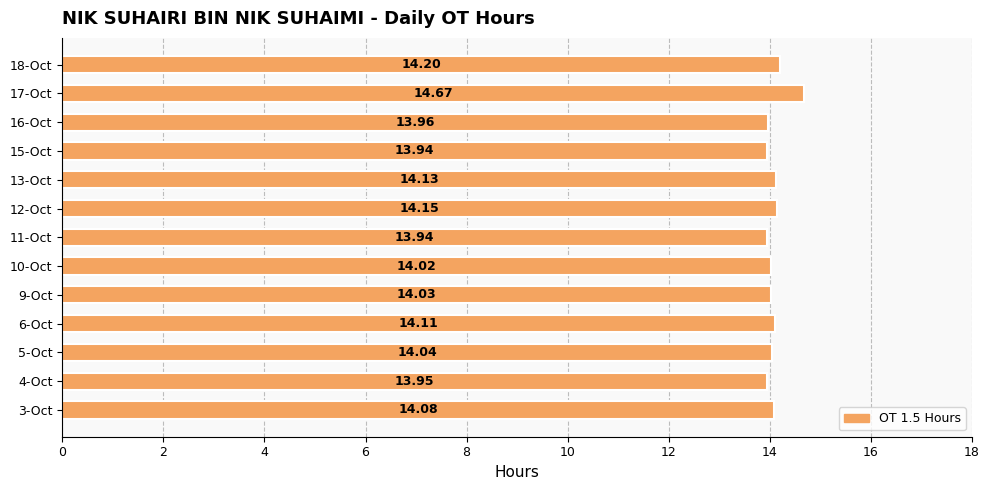

Does the chart contain stacked bars?

No